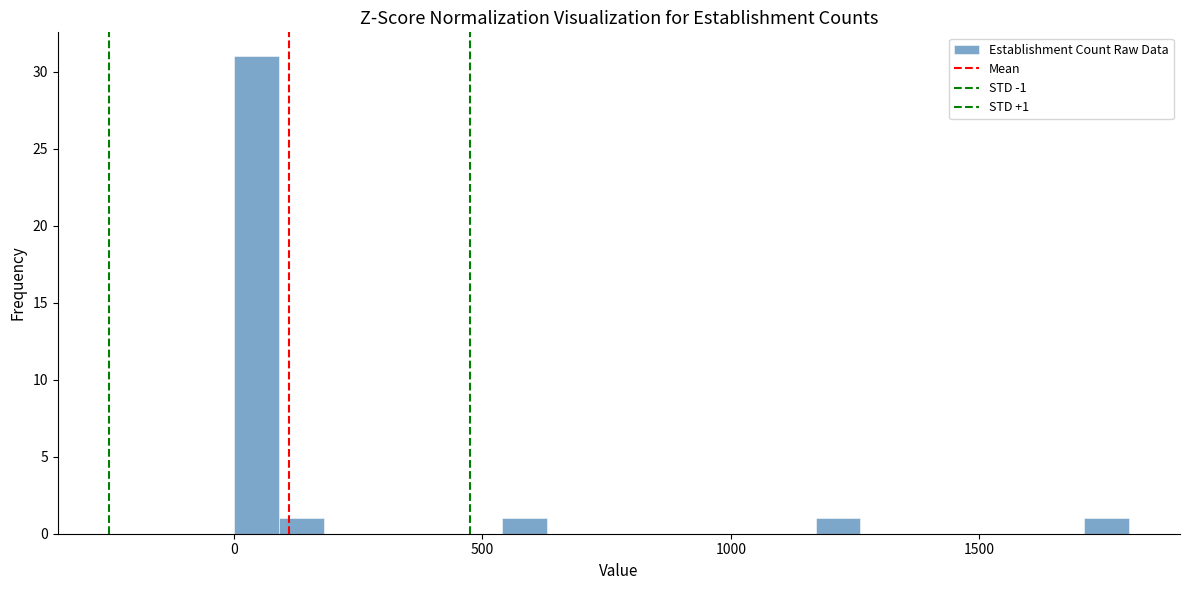

Read against the x-axis, roughly where is the centre of the tallest bar?

50